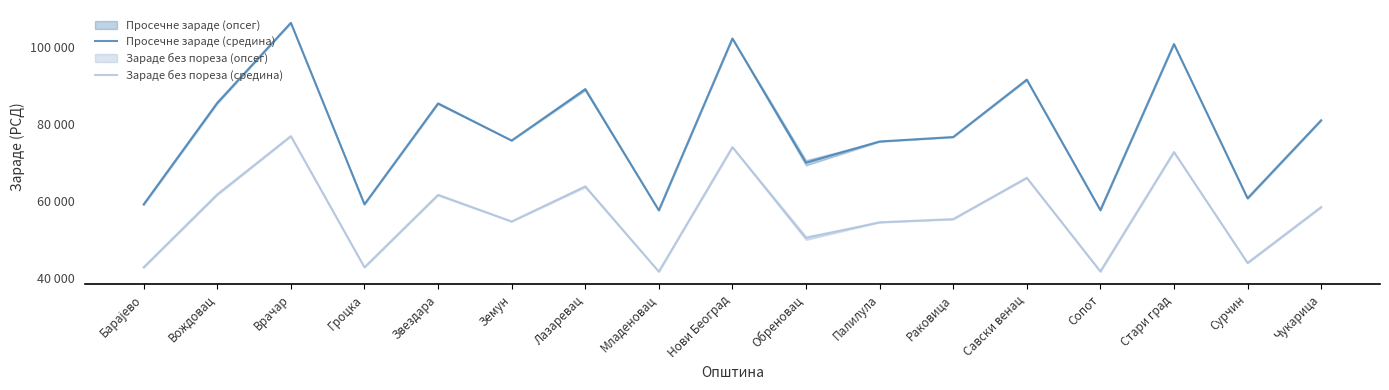

What is the value of the Зараде без пореза (средина) point at the 13th from the left?

66093.5